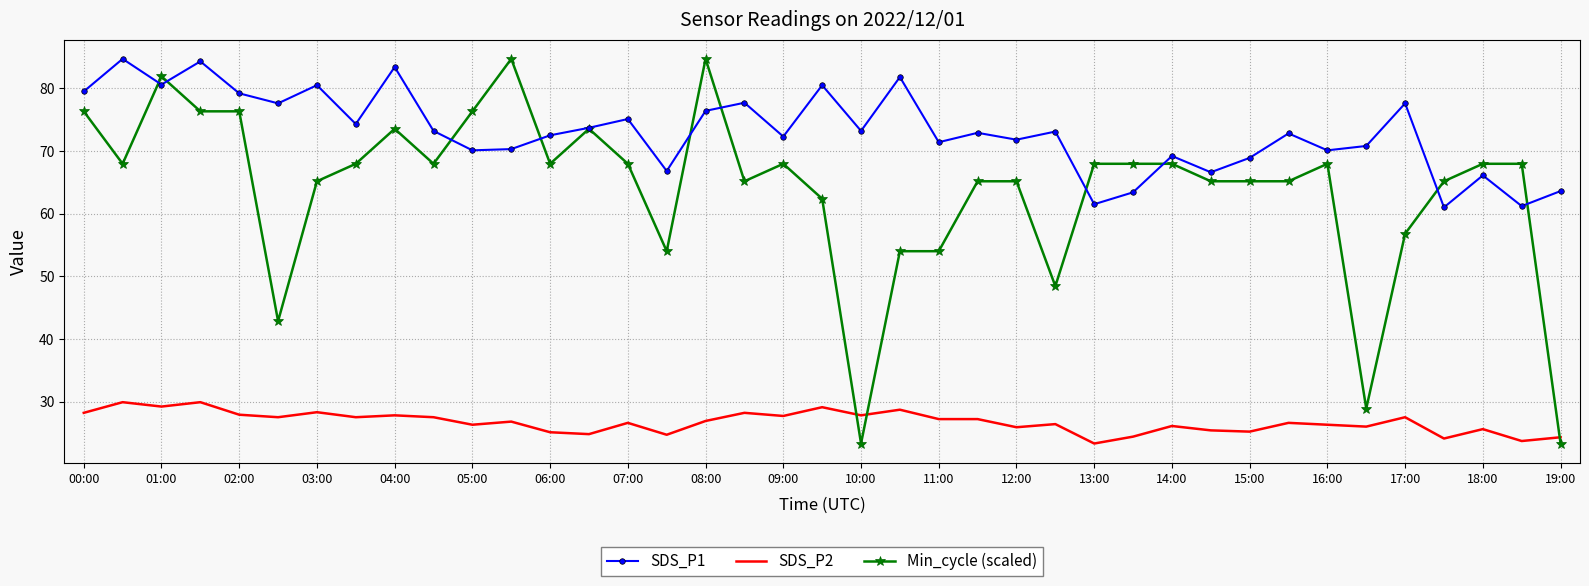

Rank the series by their average value, from lowest to highest.

SDS_P2, Min_cycle (scaled), SDS_P1